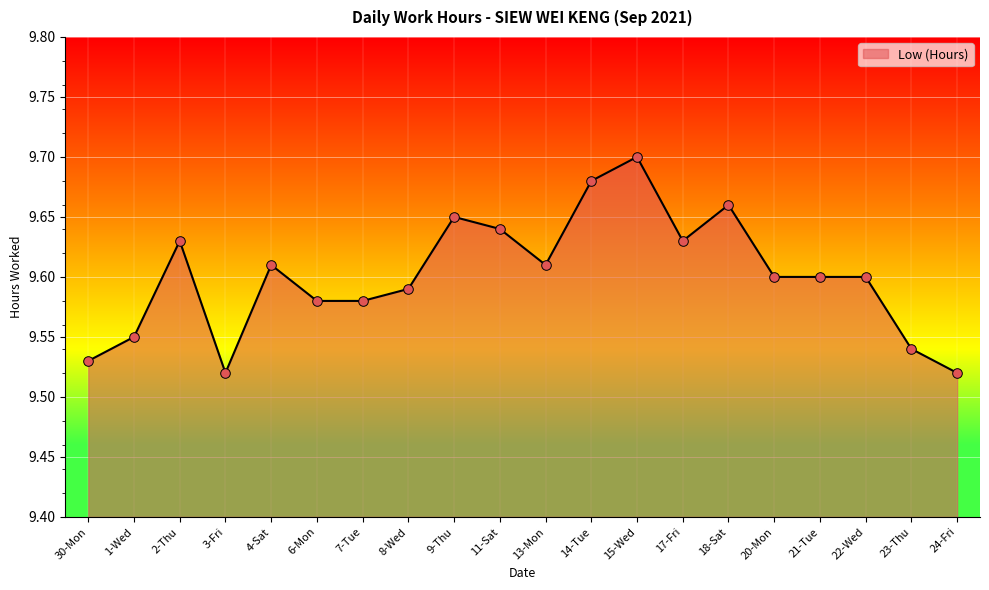

What is the change in value from 13-Mon to 24-Fri?

-0.1